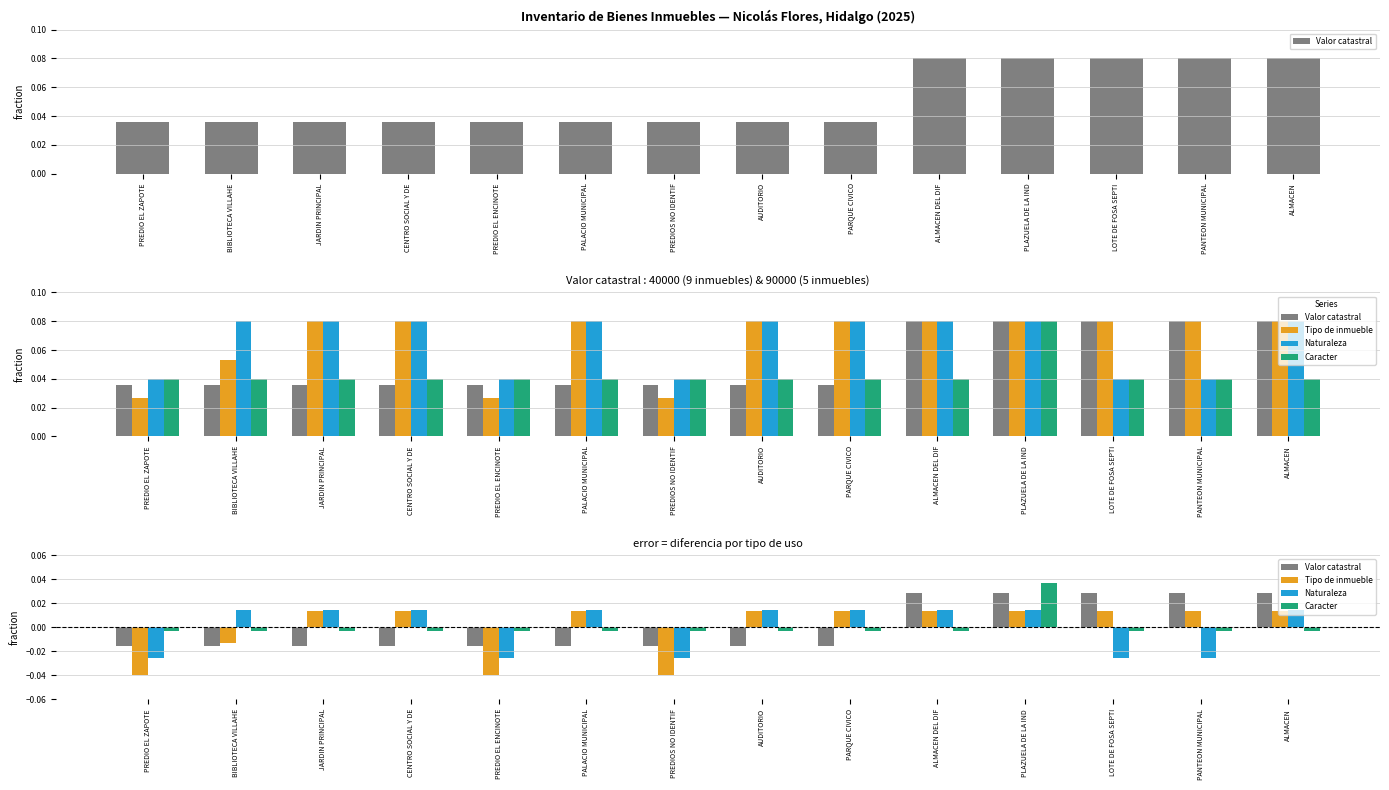

How many positive values does the Valor catastral series have?

5